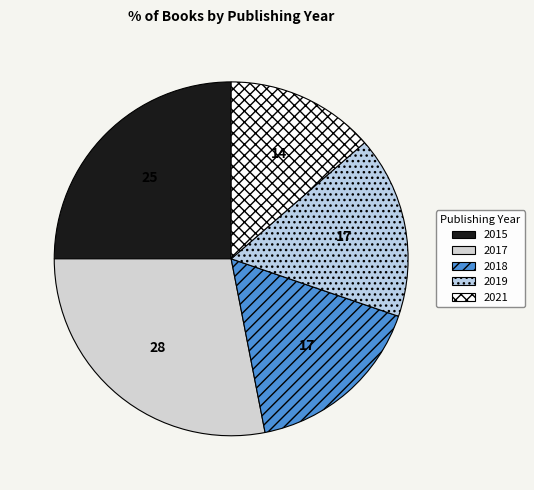

Count the number of slices in the pie.

5